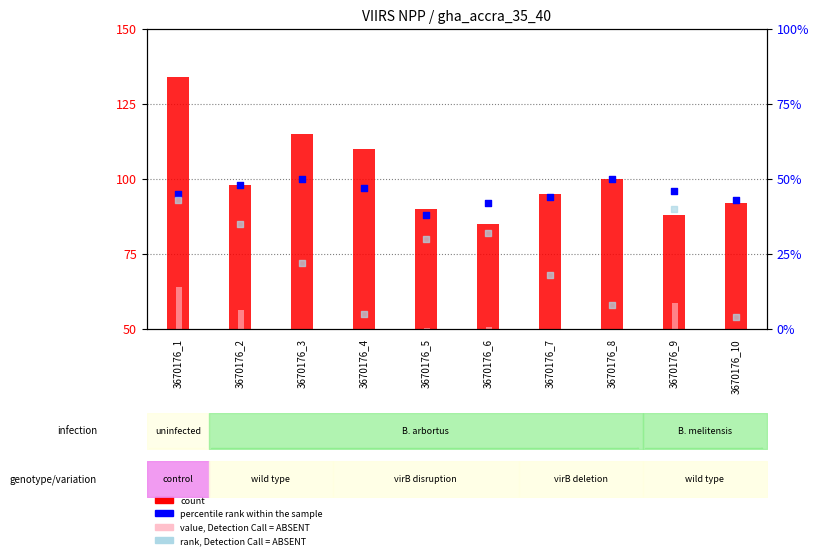

Which series has the largest total across all categories?

count